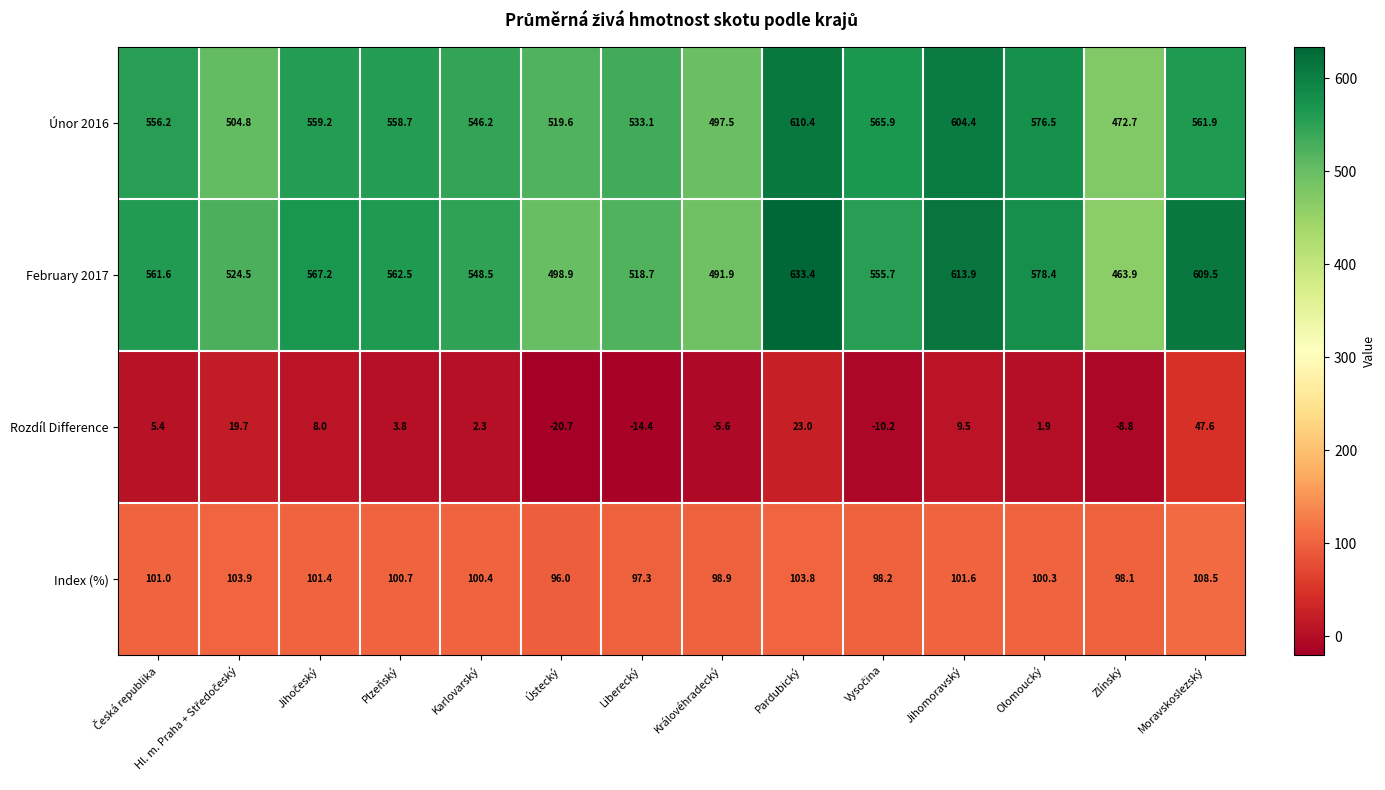

At which category is the sum across all series the highest?

Pardubický